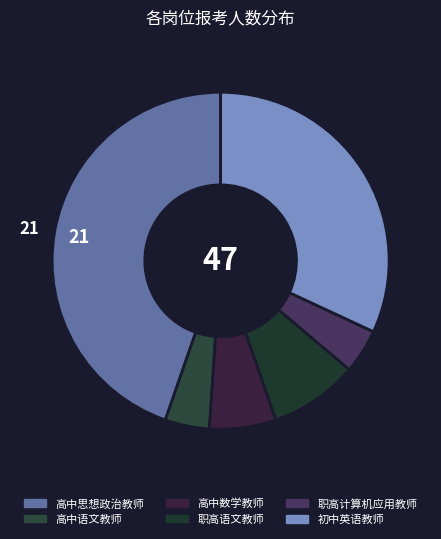

Rank the categories by value from lowest to highest.

高中语文教师, 职高计算机应用教师, 高中数学教师, 职高语文教师, 初中英语教师, 高中思想政治教师